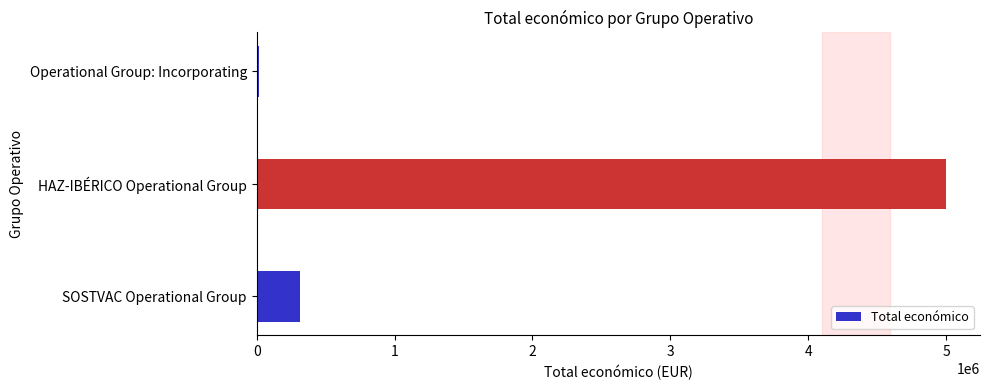

Reading bottom to top, list all the values displayed in this chart.

SOSTVAC Operational Group=311553	HAZ-IBÉRICO Operational Group=4995722	Operational Group: Incorporating=14000